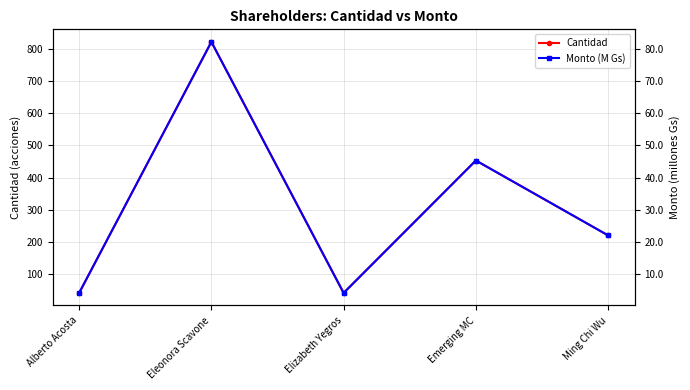

True or false: Cantidad and Monto (M Gs) intersect in this chart.

False